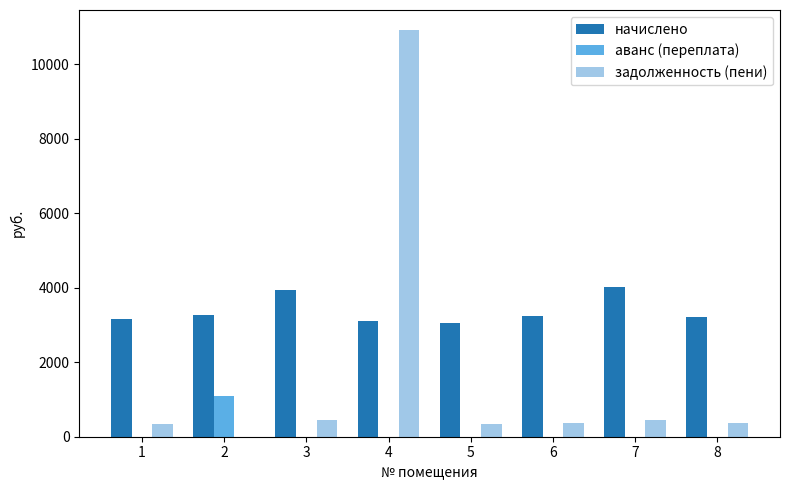

At which category is the sum across all series the highest?

4